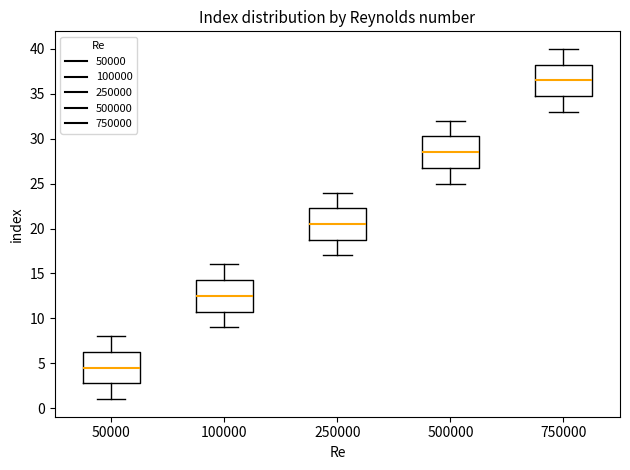

Reading left to right, read every box against the y-axis: the position of its median line, the range the box covers, and the ends of its whiskers. The values are not printed on the chart, so give them approximately, as read against the axis.

50000: median 4.5, box 3.0 to 6.5, whiskers 1.0 to 8.0
100000: median 12.5, box 11.0 to 14.5, whiskers 9.0 to 16.0
250000: median 20.5, box 19.0 to 22.5, whiskers 17.0 to 24.0
500000: median 28.5, box 27.0 to 30.5, whiskers 25.0 to 32.0
750000: median 36.5, box 35.0 to 38.5, whiskers 33.0 to 40.0